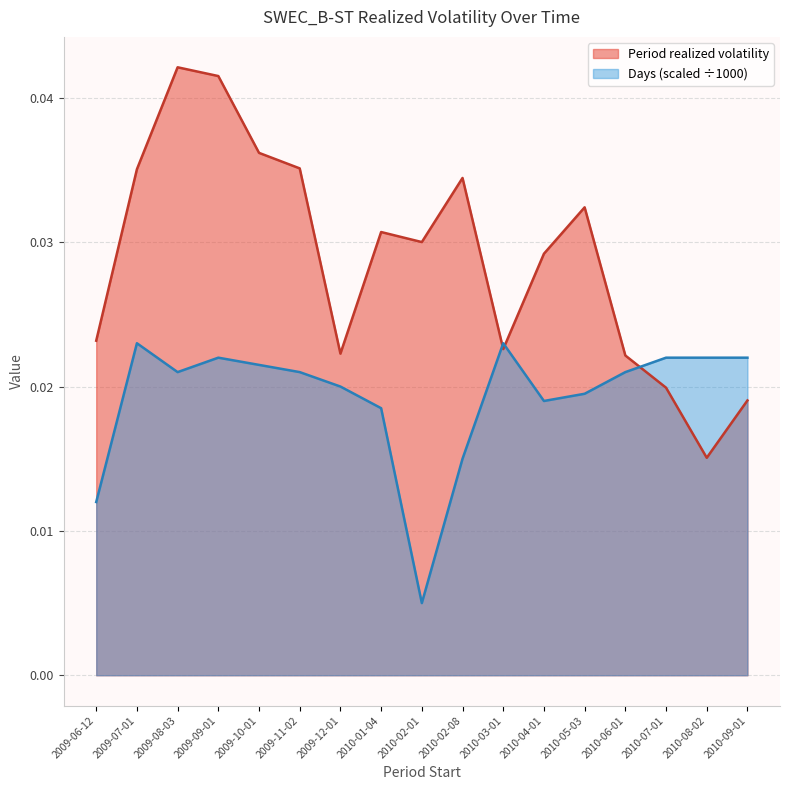

Rank the categories by Days (scaled) value from highest to lowest.

2009-07-01, 2010-03-01, 2009-09-01, 2010-07-01, 2010-08-02, 2010-09-01, 2009-10-01, 2009-08-03, 2009-11-02, 2010-06-01, 2009-12-01, 2010-05-03, 2010-04-01, 2010-01-04, 2010-02-08, 2009-06-12, 2010-02-01